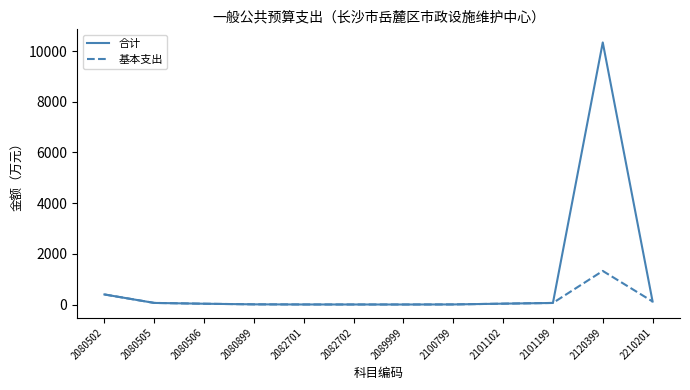

At which label does 基本支出 reach its peak?

2120399